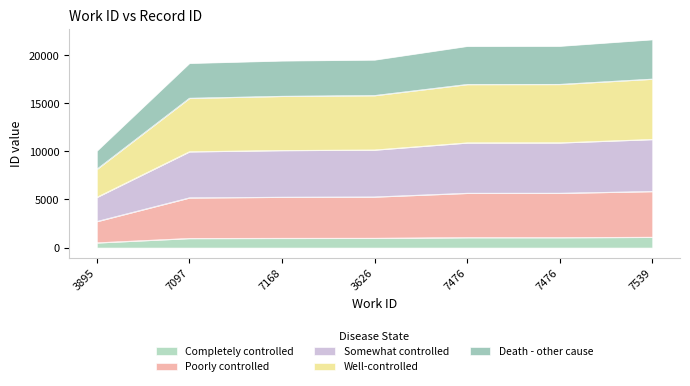

What is the change in value from 7097 to 3626?

+17.4